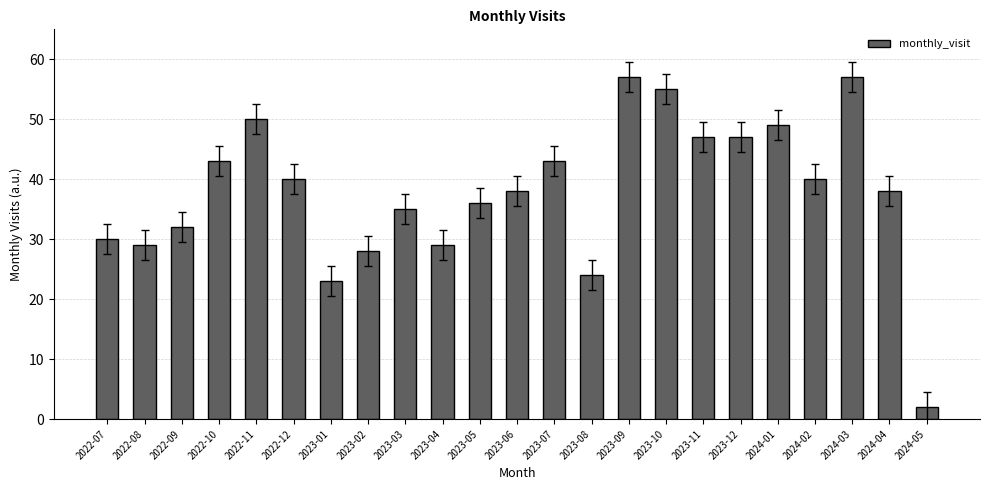

How many bars are there in total?

23